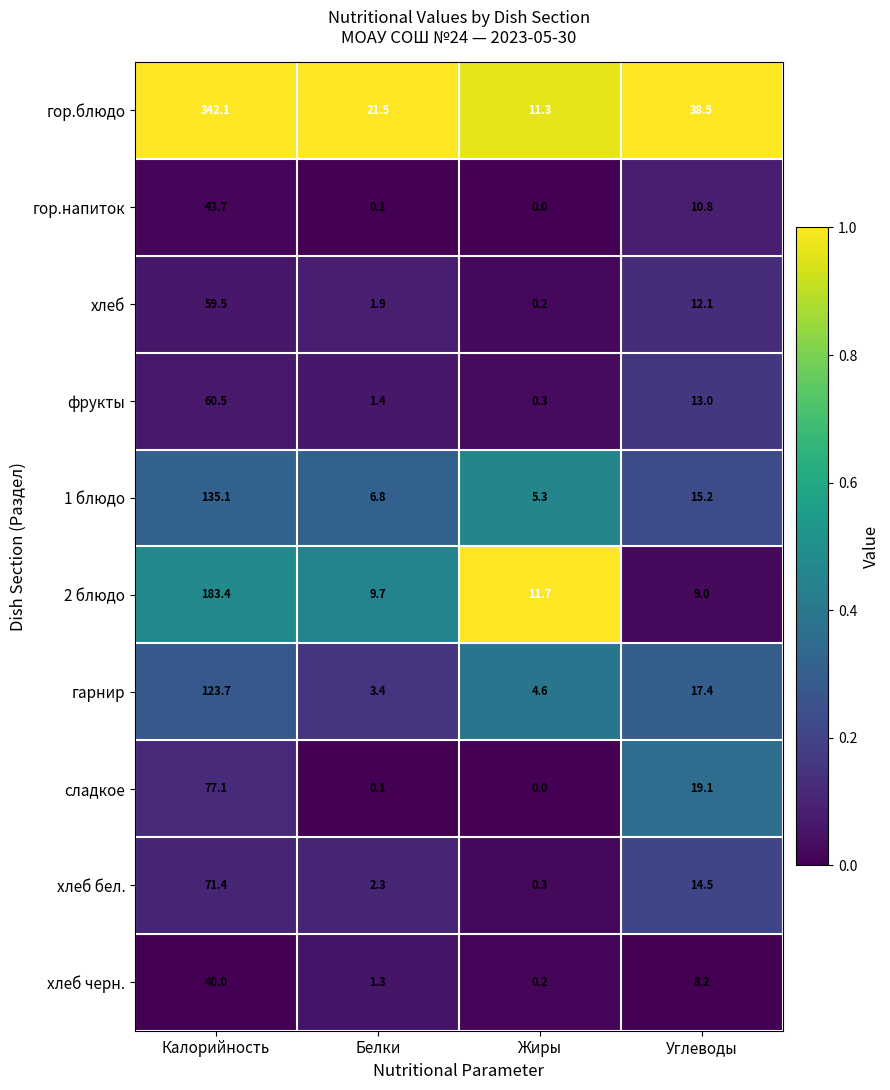

Which series has the largest range (max minus min)?

гор.блюдо